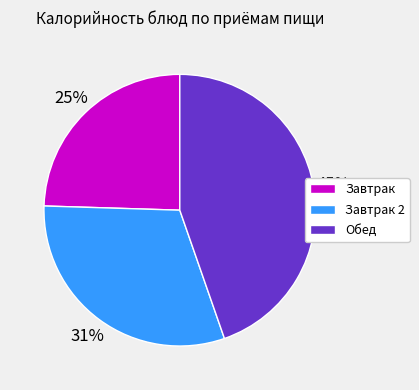

How many slices are in this pie chart?

3